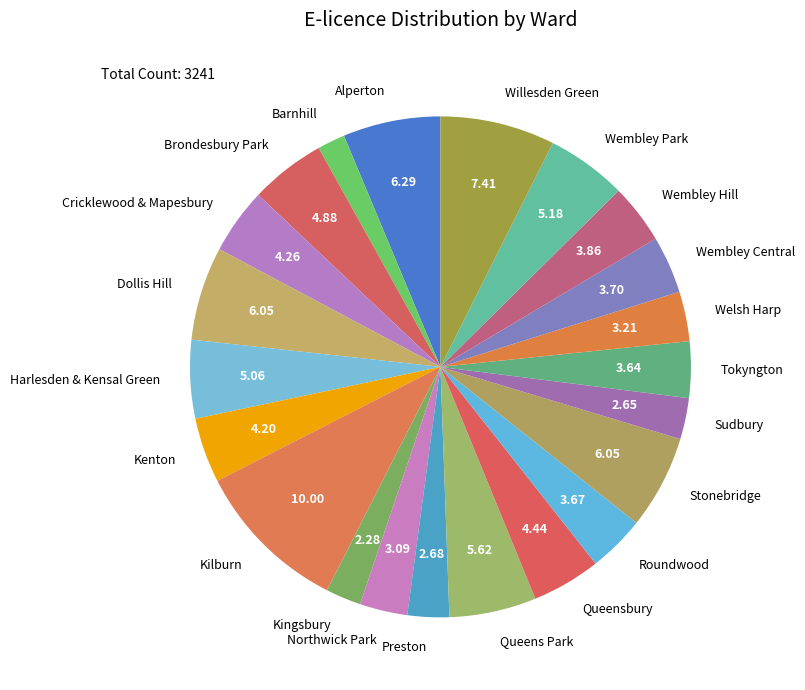

Is Stonebridge the majority of the pie?

No